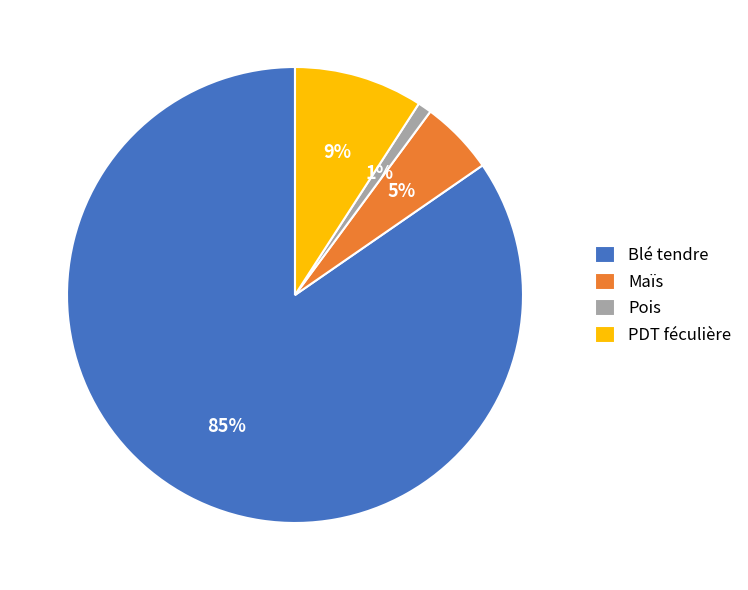

Is it true that Blé tendre is 79% of the pie?

False